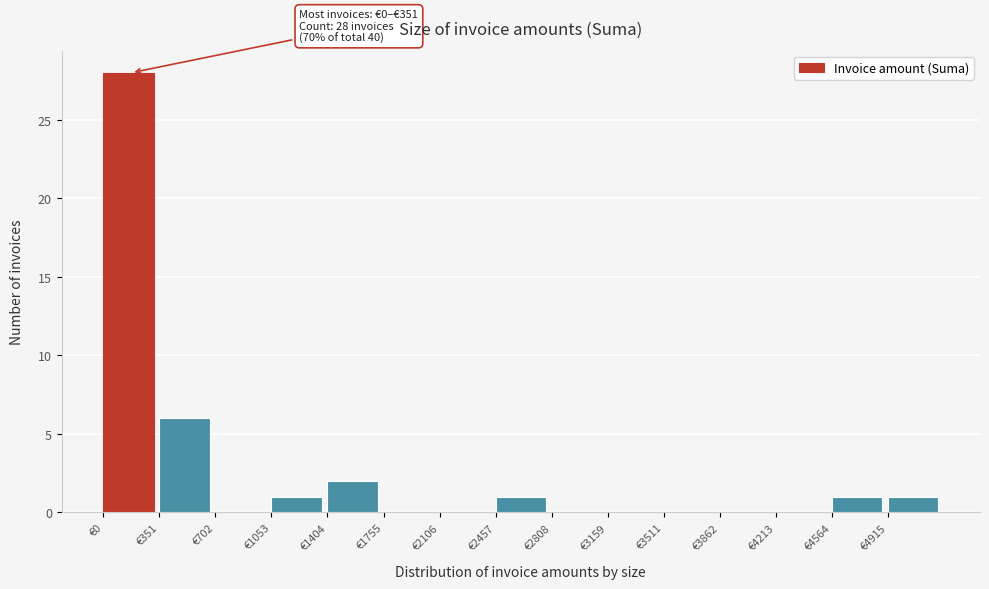

Over which range of the x-axis is the bar tallest?

0 to 350